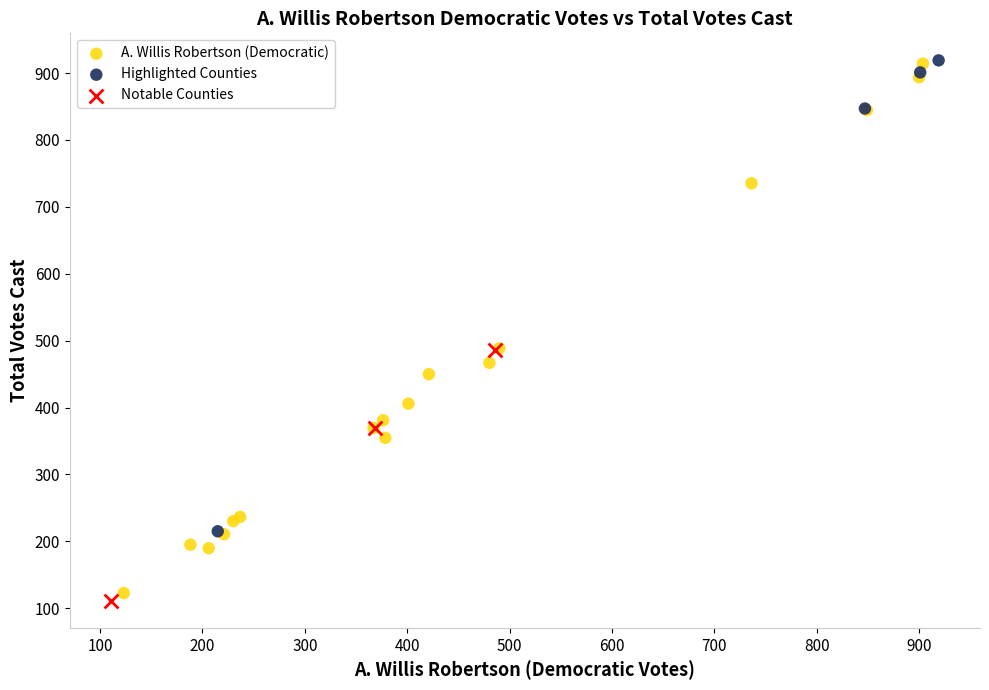

Which series has the largest Y range (max minus min)?

A. Willis Robertson (Democratic)